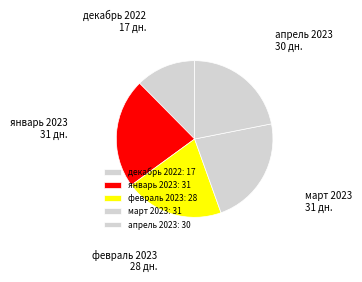

Is the sum of декабрь 2022 and апрель 2023 greater than half?

No